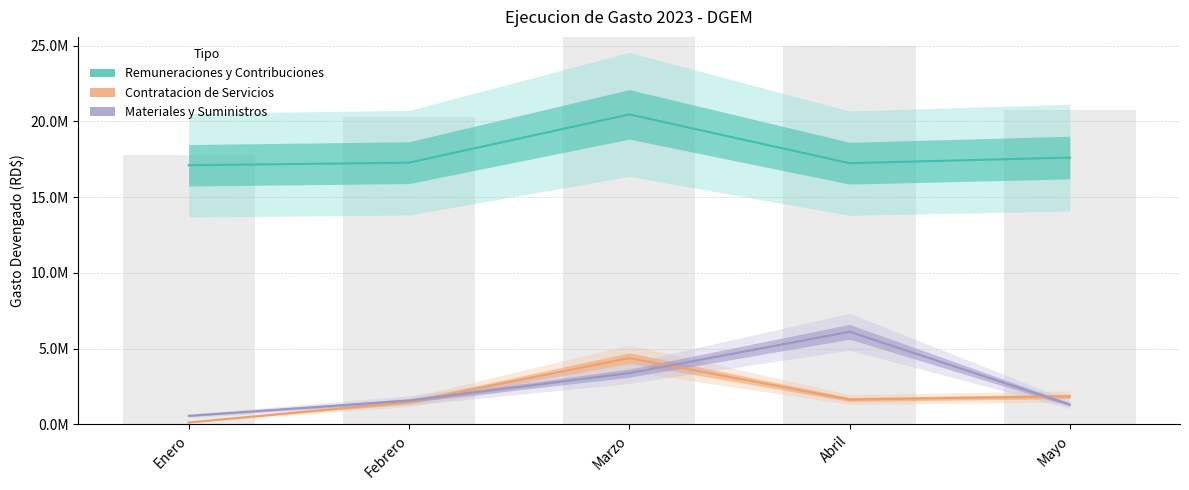

How many values in the Remuneraciones y Contribuciones series are below 17271498?

2